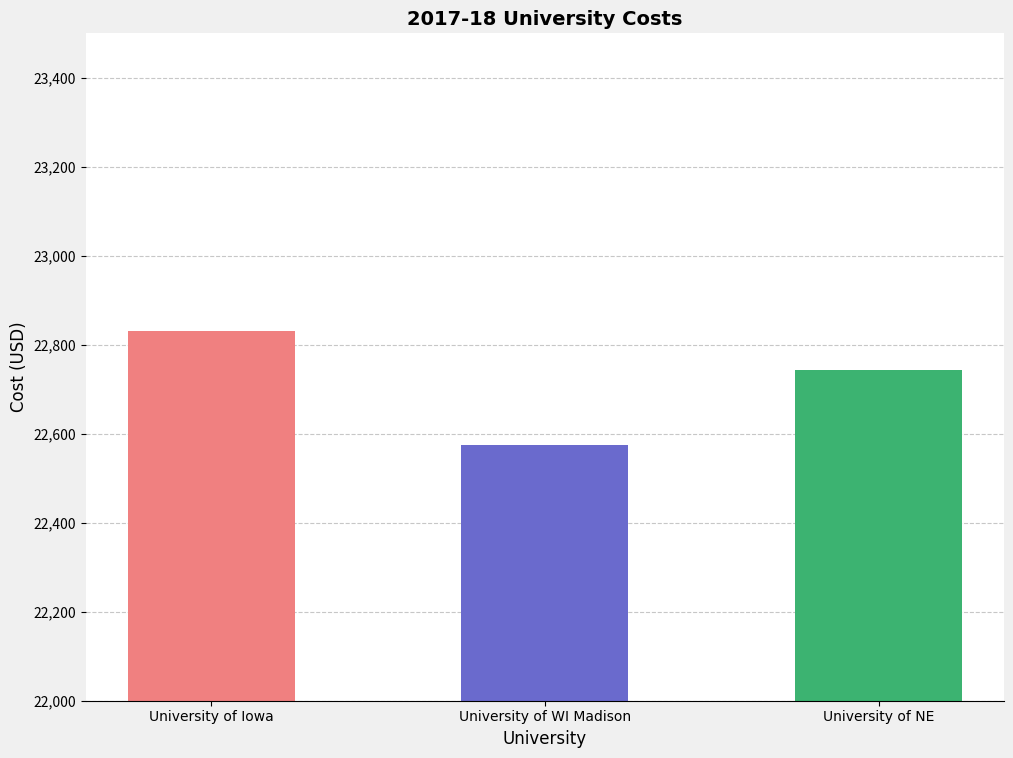

How many series are shown in this chart?

1